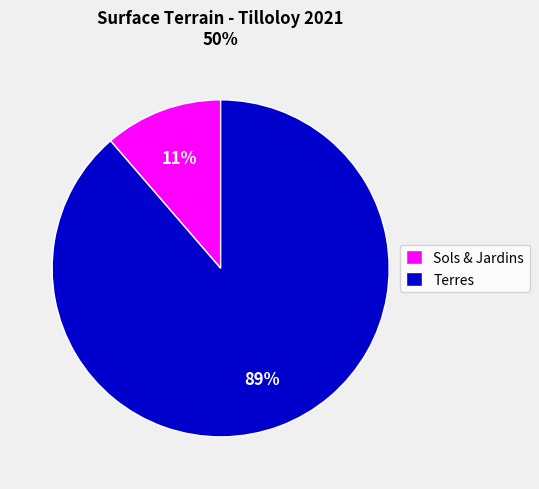

What percentage is the Terres slice, to the nearest percent?

89%